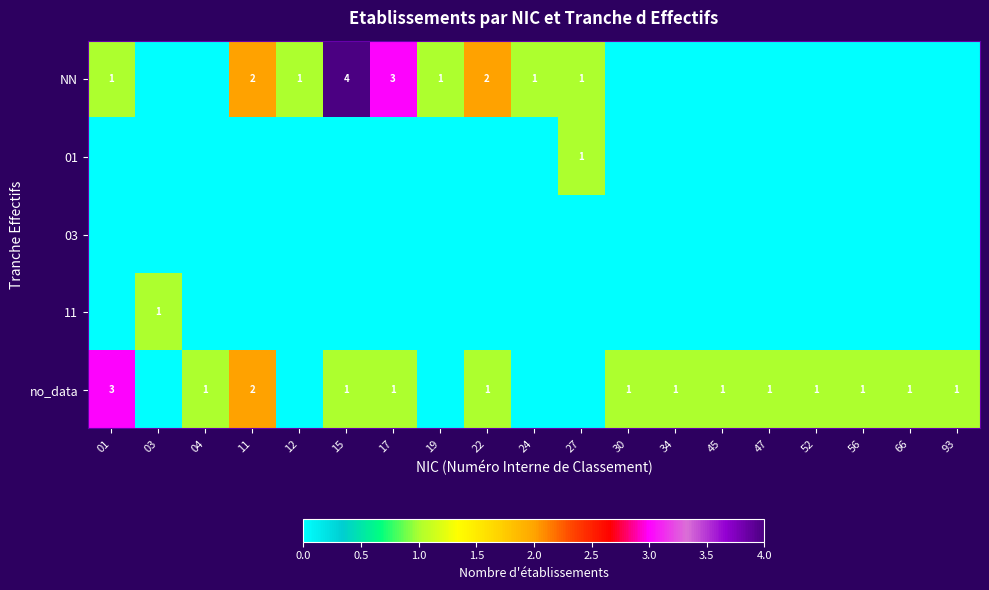

The value of no_data at 11 is 1. True or false?

False